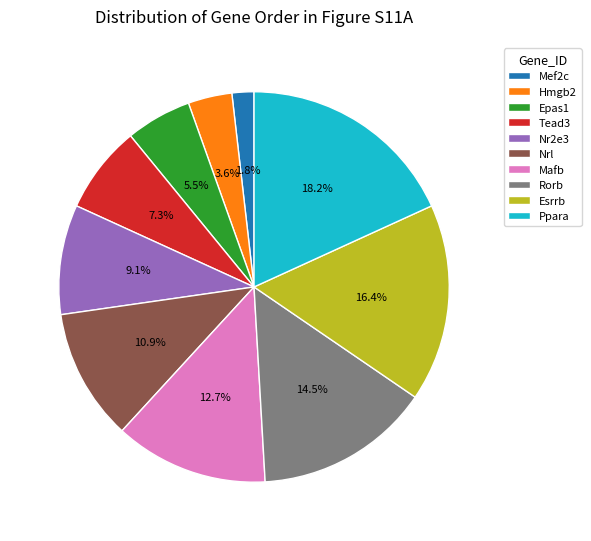

What portion of the pie excludes Ppara?

81.8%